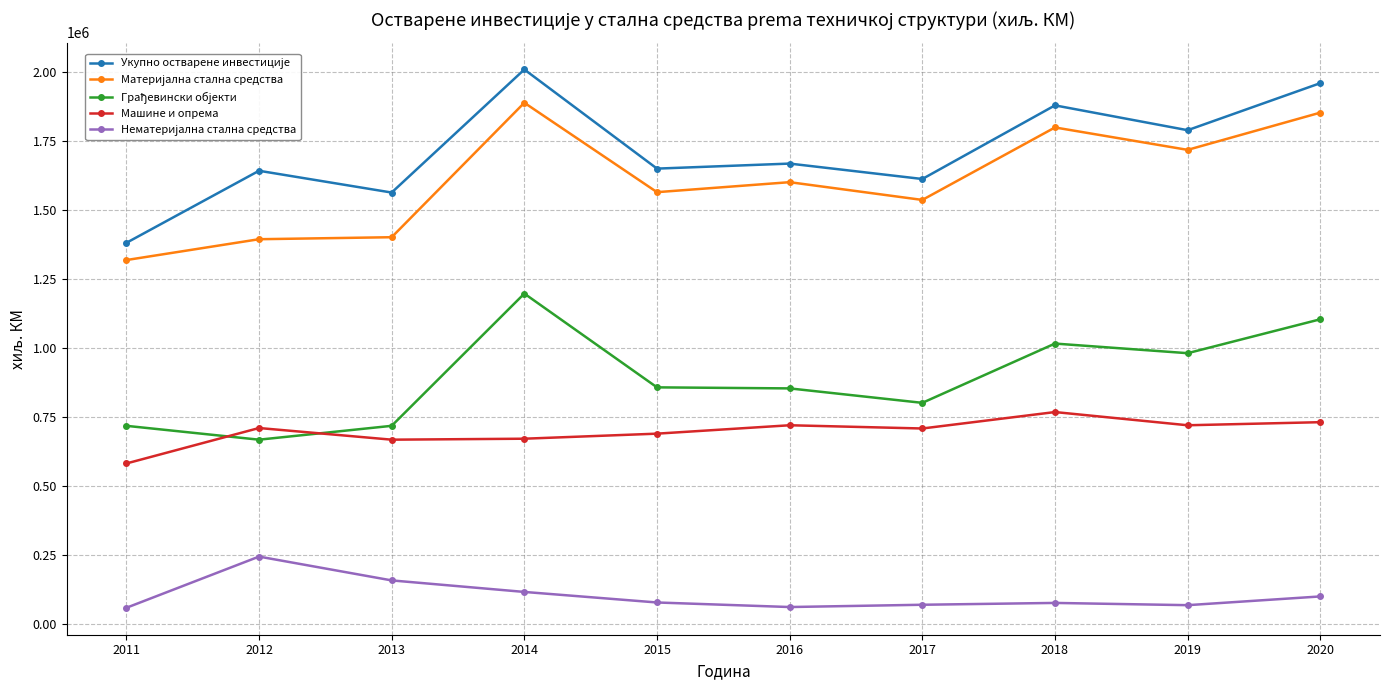

What is the sum of the Машине и опрема values at 2017 and 2018?

1478435